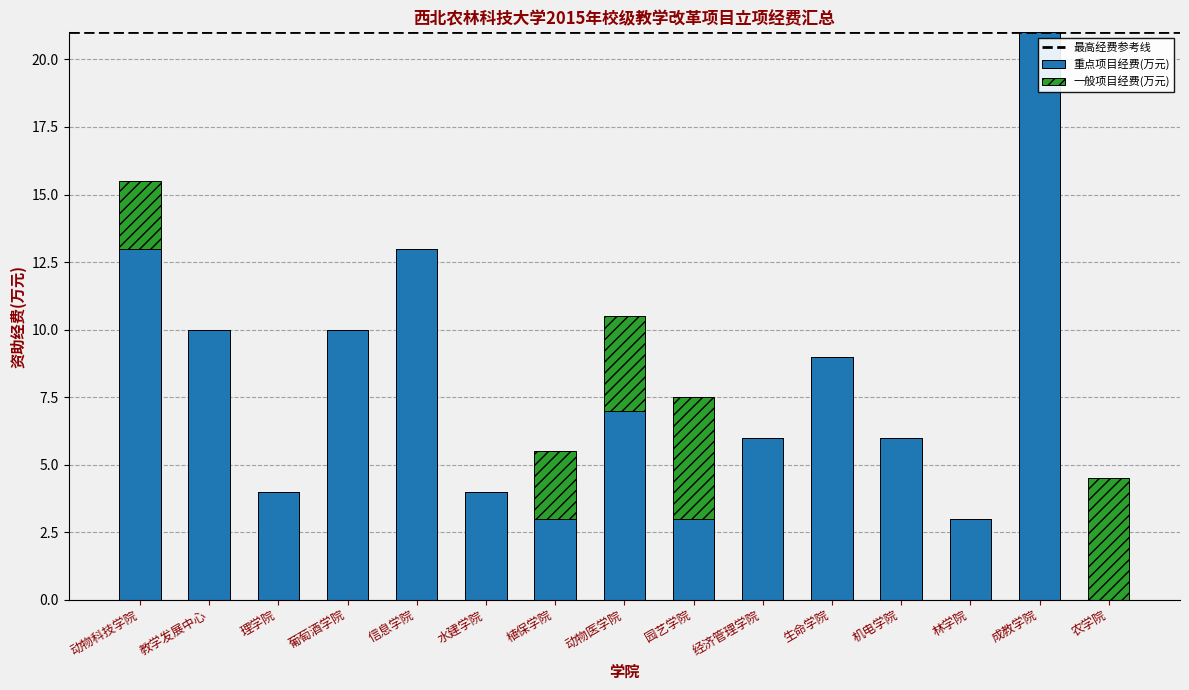

Does the chart contain stacked bars?

Yes